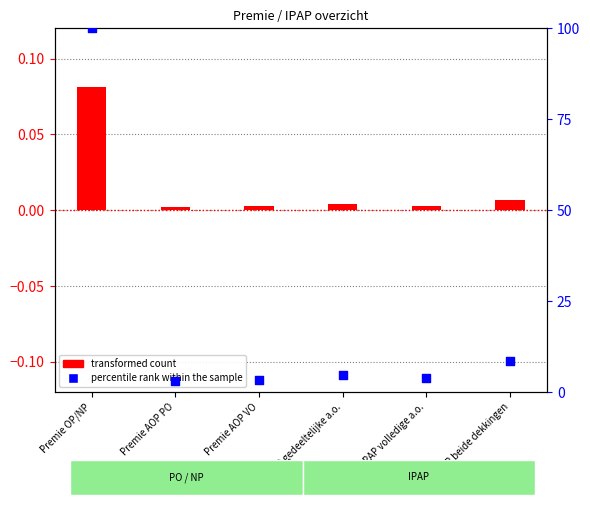

At how many categories does at least one series exceed 47?

1